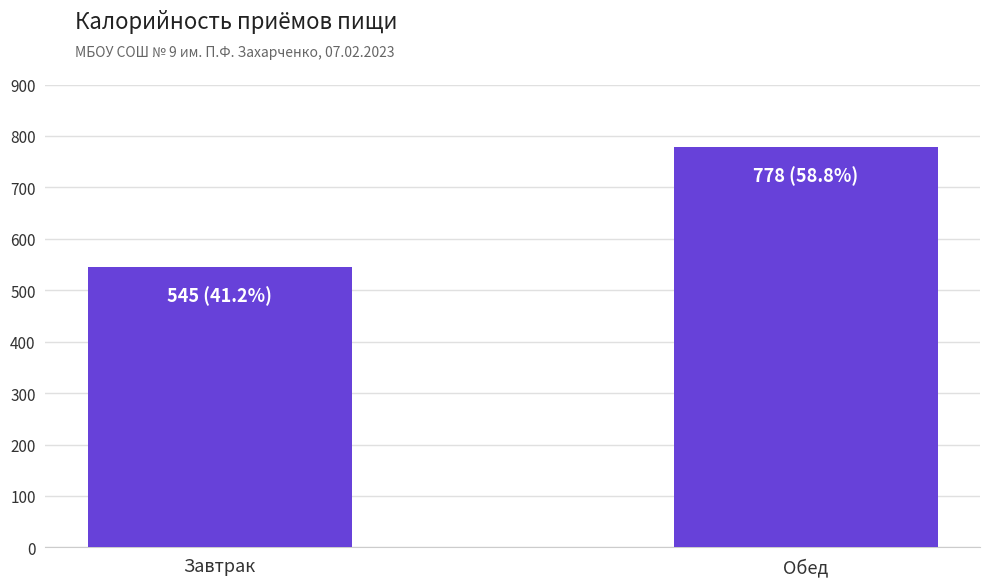

What is the approximate value at Завтрак?

545.4